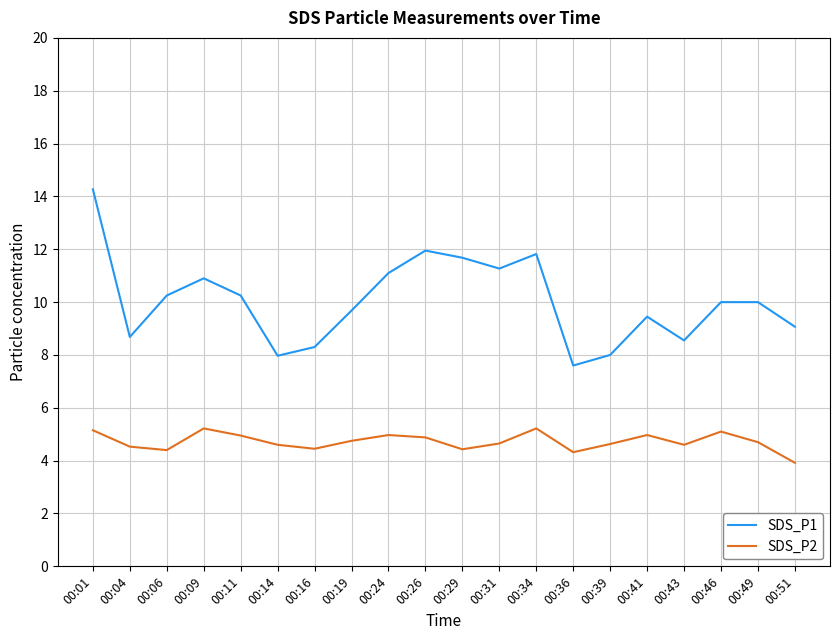

Rank the series at 00:19 from highest to lowest value.

SDS_P1, SDS_P2